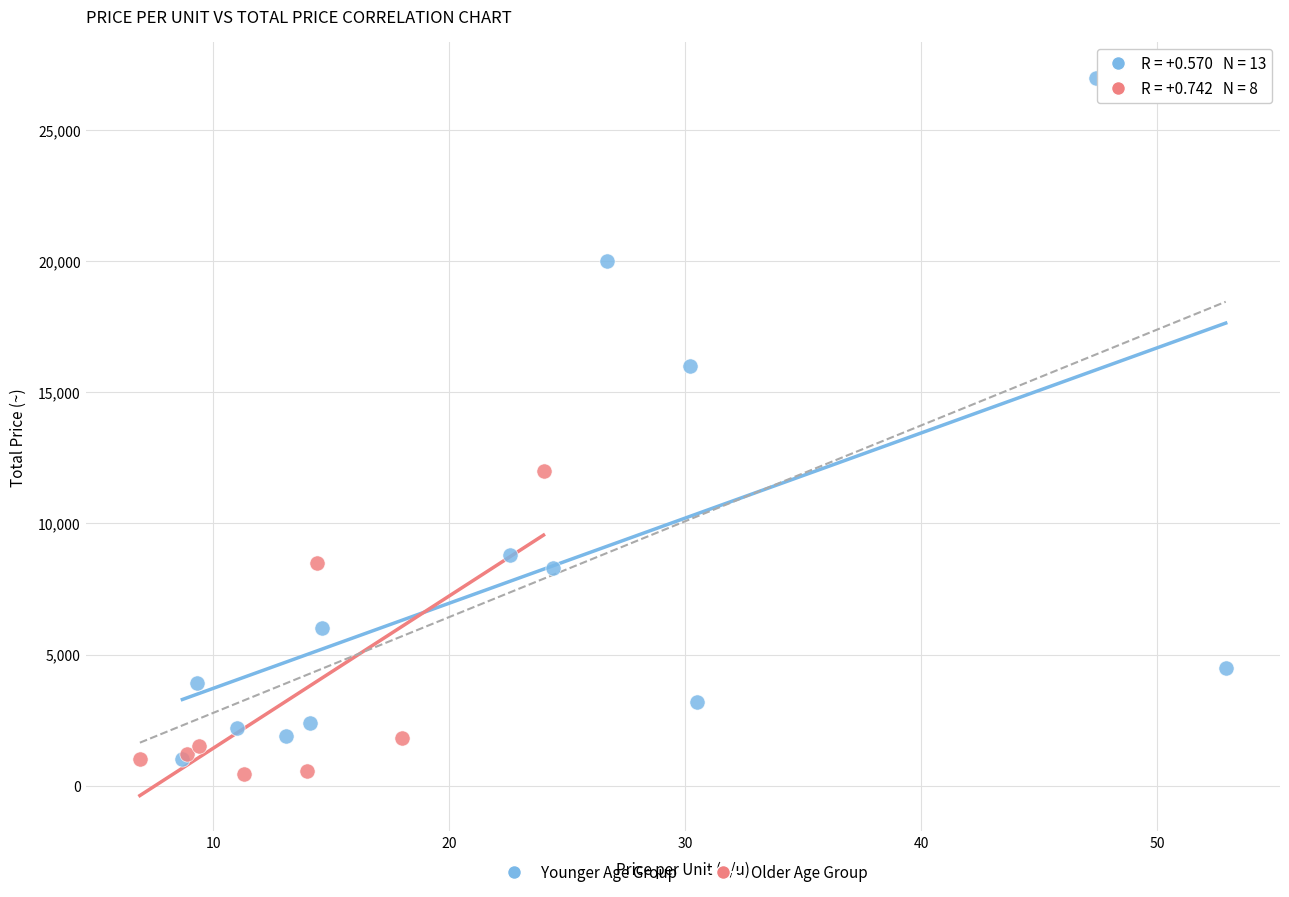

Which series has the largest Y range (max minus min)?

Younger Age Group